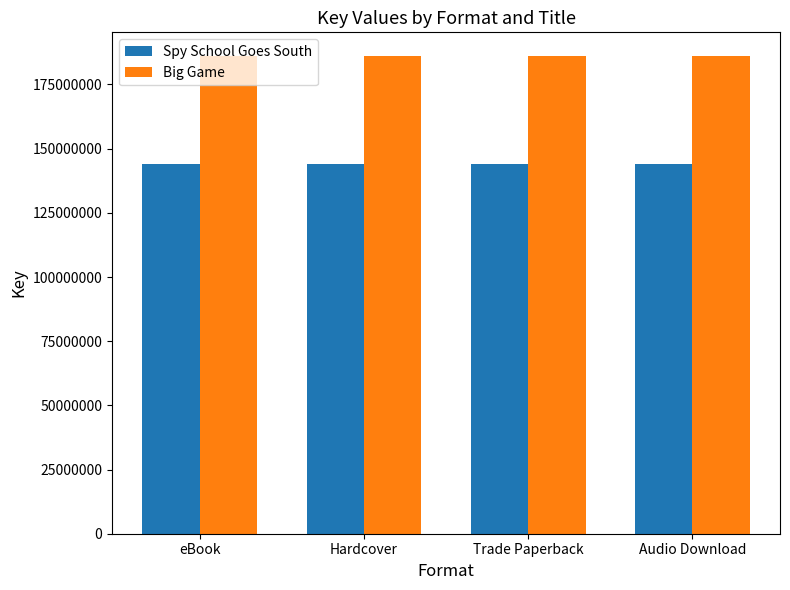

True or false: Spy School Goes South has a value of 76480296 at Audio Download.

False